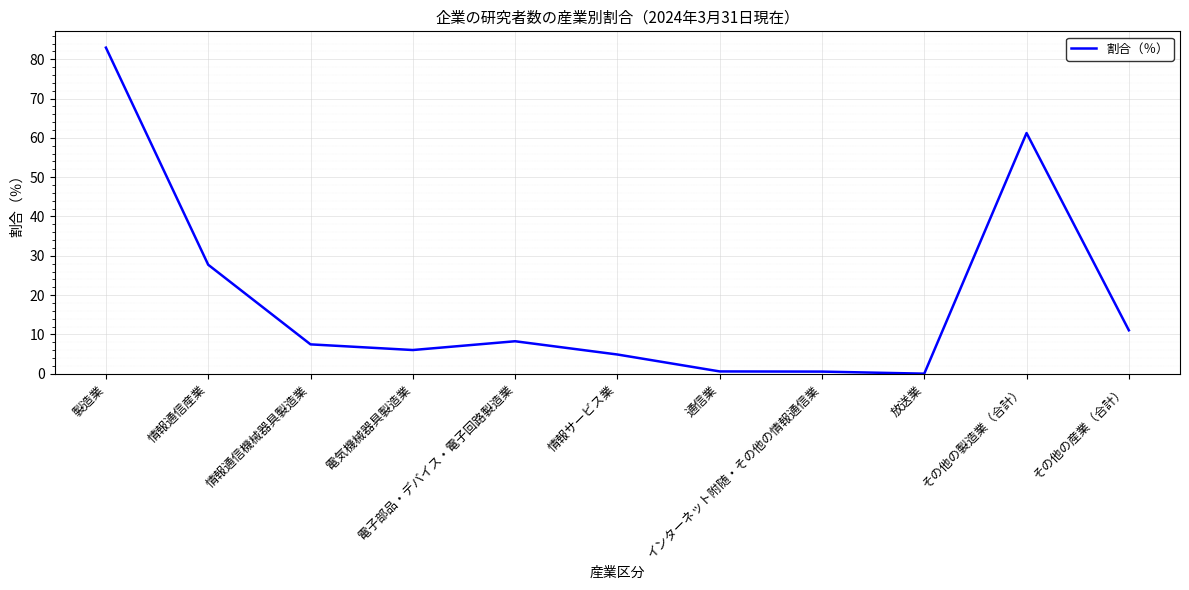

What position from the right is 放送業?

3